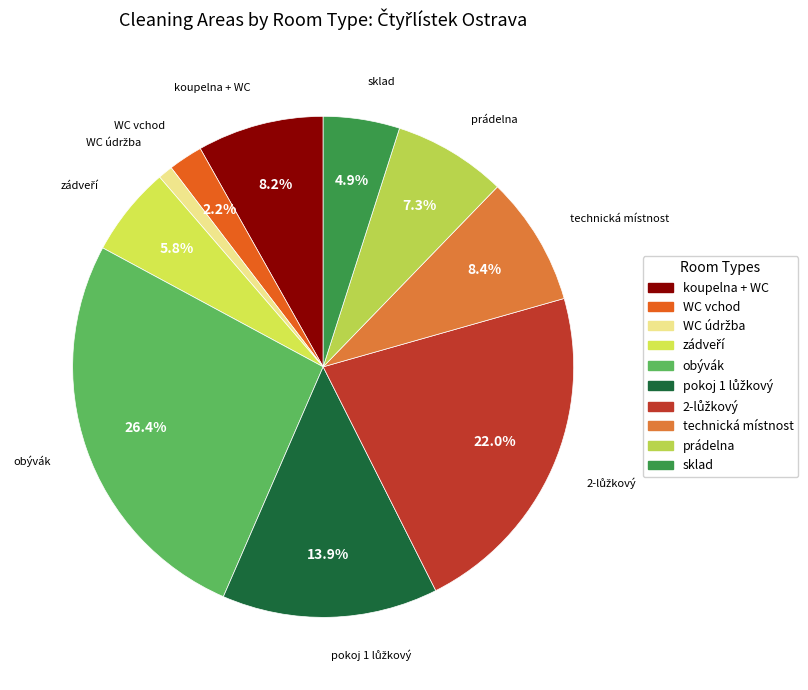

Combined, what portion of the pie is koupelna + WC and WC vchod?

10.4%